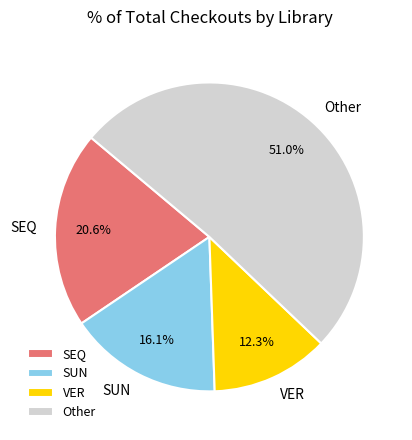

Approximately how many times larger is the value at Other compared to SUN?

3.2